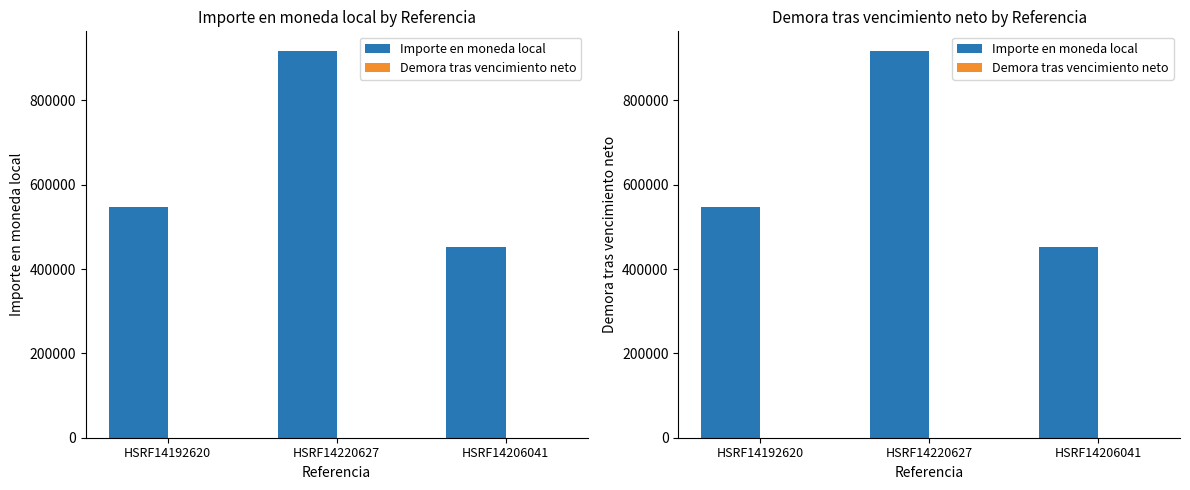

At which label is Demora tras vencimiento neto closest to 61?

HSRF14192620